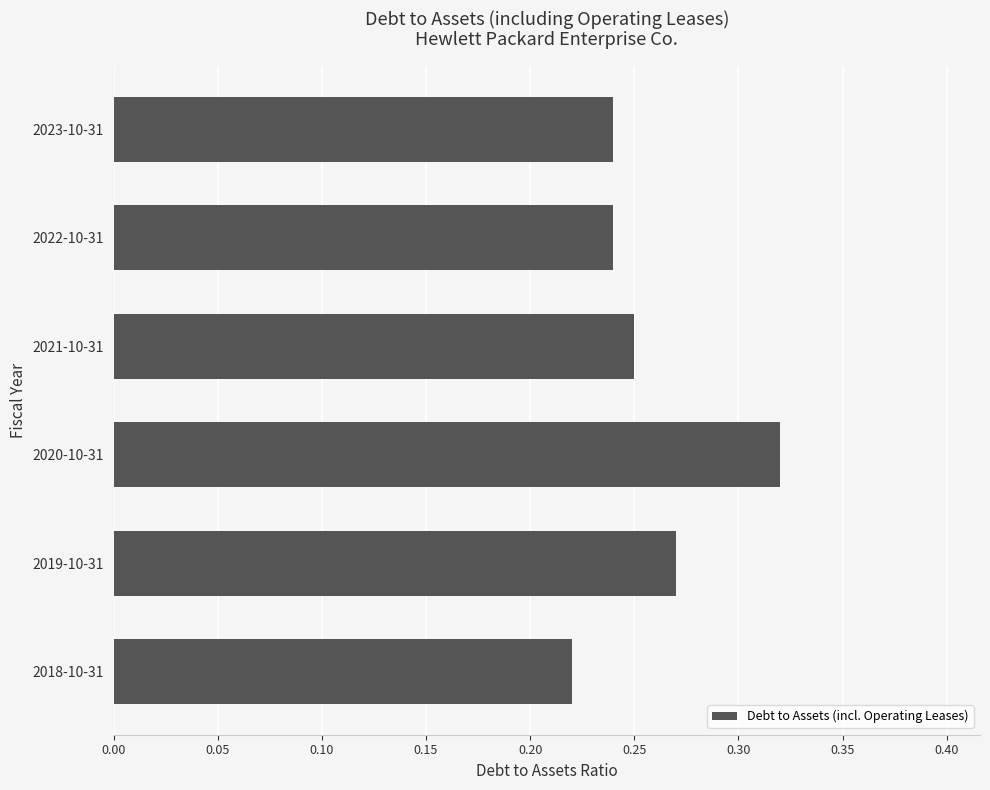

Which has a higher value, 2018-10-31 or 2019-10-31?

2019-10-31